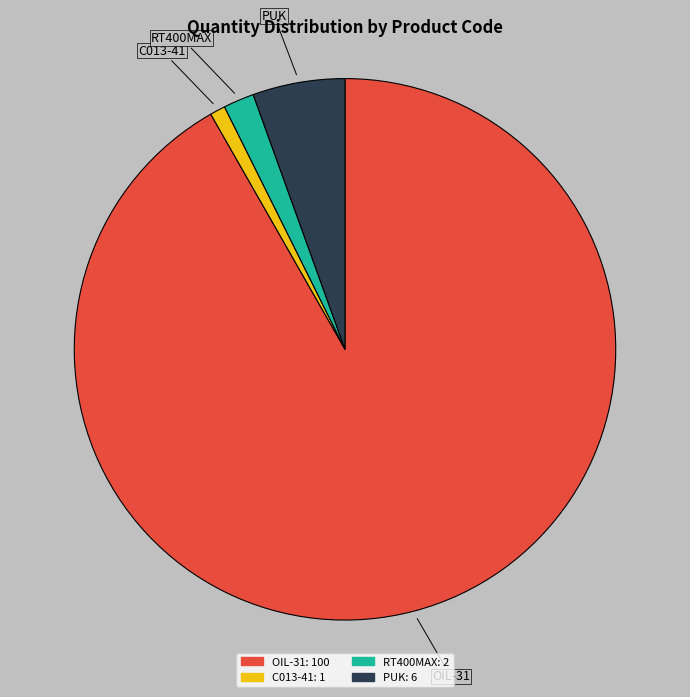

True or false: C013-41 accounts for 9% of the total.

False